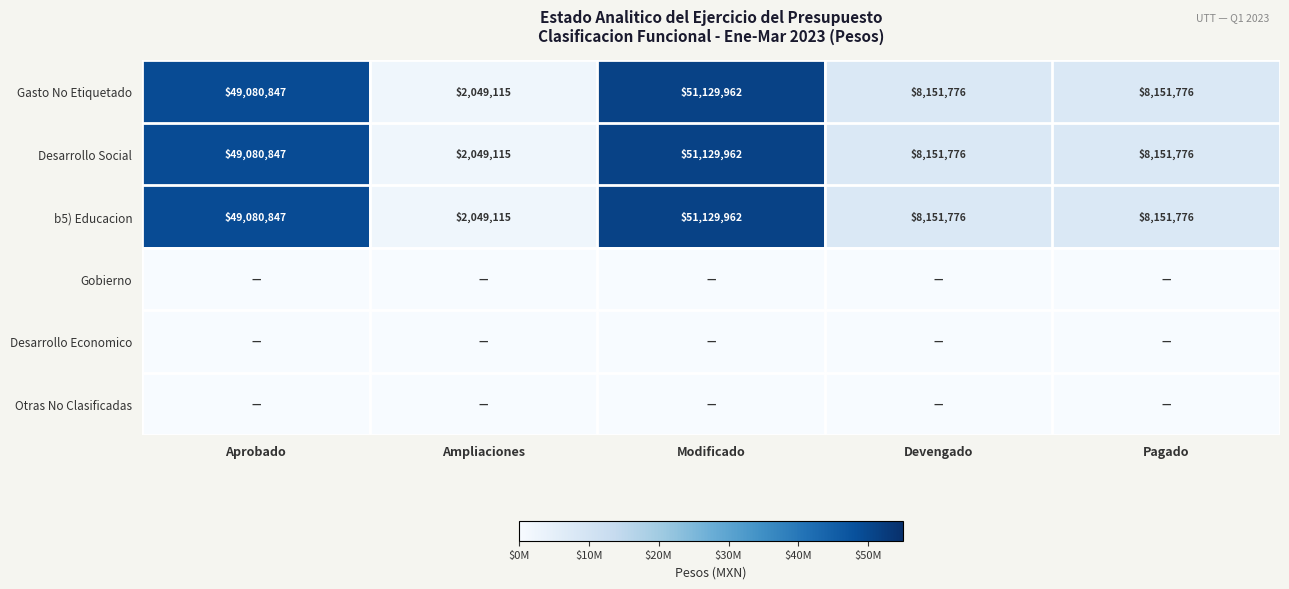

True or false: b5) Educacion has a value of 2357521 at Devengado.

False